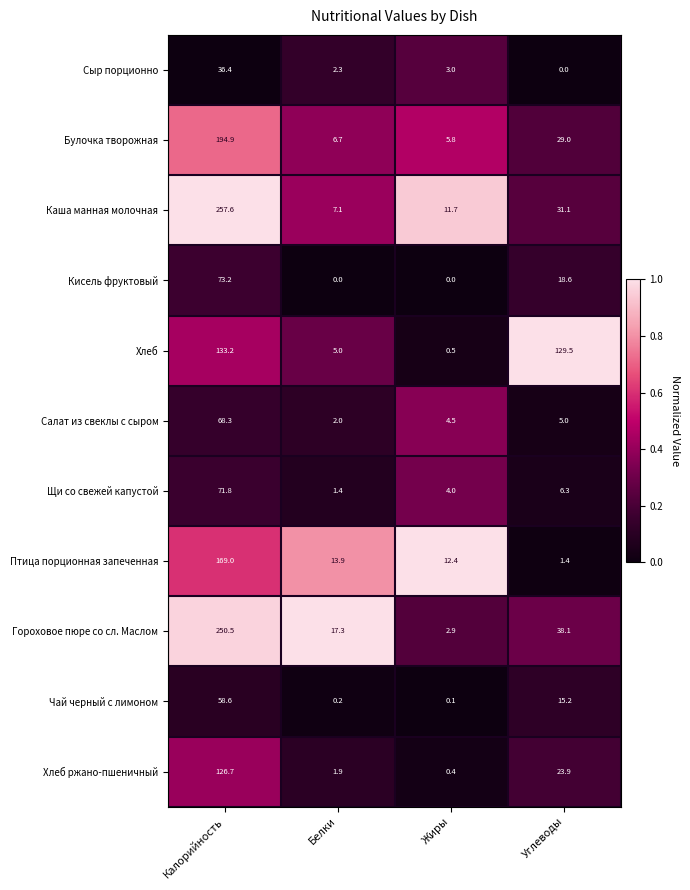

List the series in order of their peak value, highest first.

Каша манная молочная, Гороховое пюре со сл. Маслом, Булочка творожная, Птица порционная запеченная, Хлеб, Хлеб ржано-пшеничный, Кисель фруктовый, Щи со свежей капустой, Салат из свеклы с сыром, Чай черный с лимоном, Сыр порционно